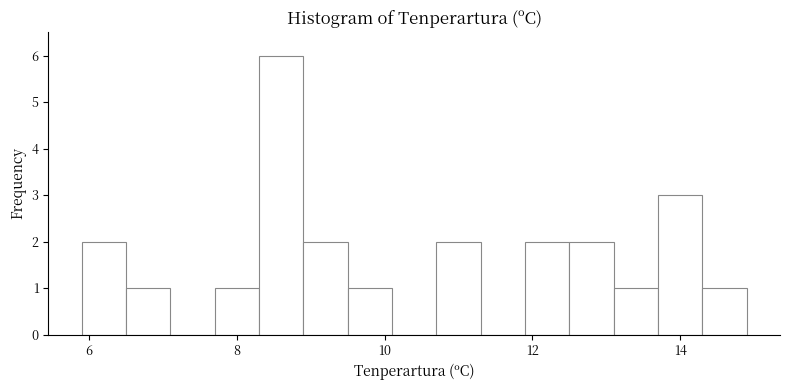

Read against the x-axis, roughly where is the centre of the tallest bar?

8.6